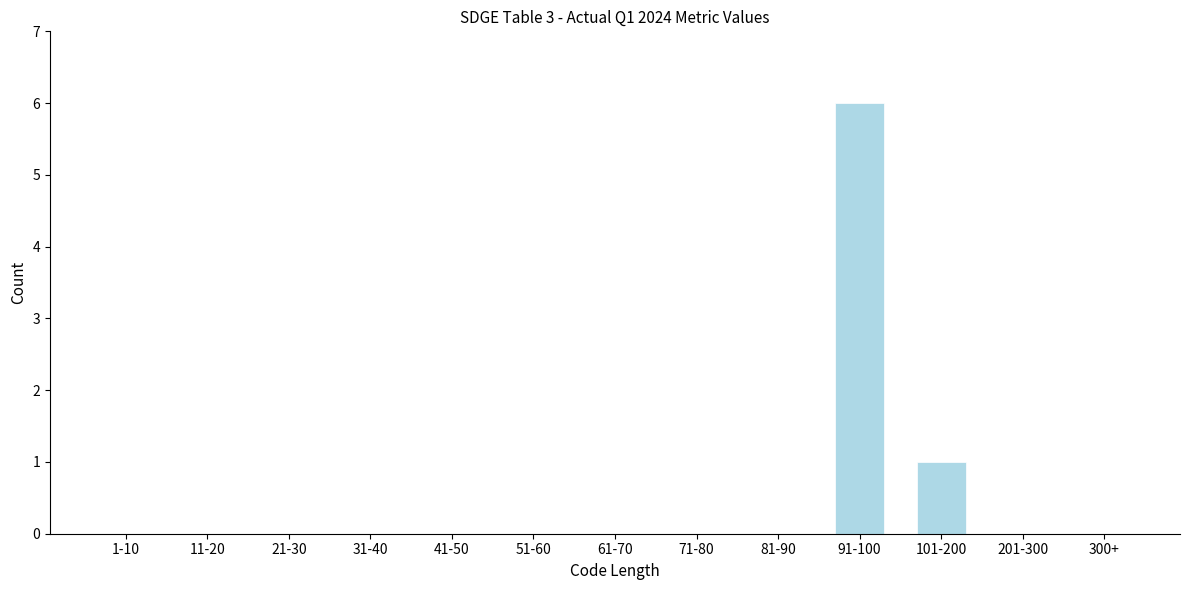

Reading right to left, what are all the values shown in this chart?

300+=0	201-300=0	101-200=1	91-100=6	81-90=0	71-80=0	61-70=0	51-60=0	41-50=0	31-40=0	21-30=0	11-20=0	1-10=0